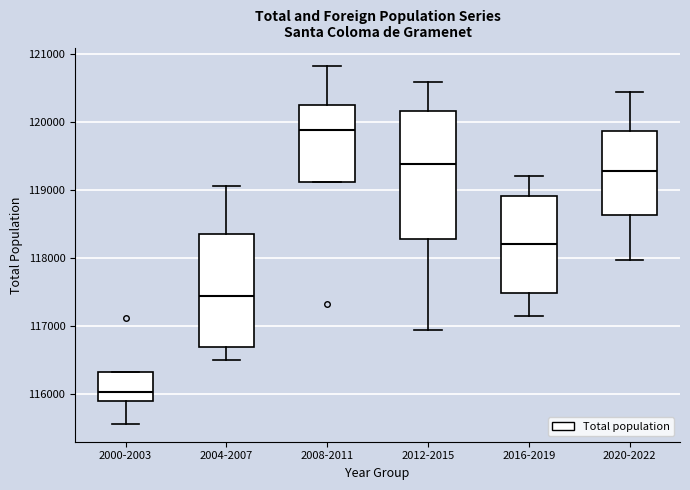

Where is the lower edge of the box for 2008-2011 on the y-axis? The values are not printed on the chart, so give them approximately, as read against the axis.

119100